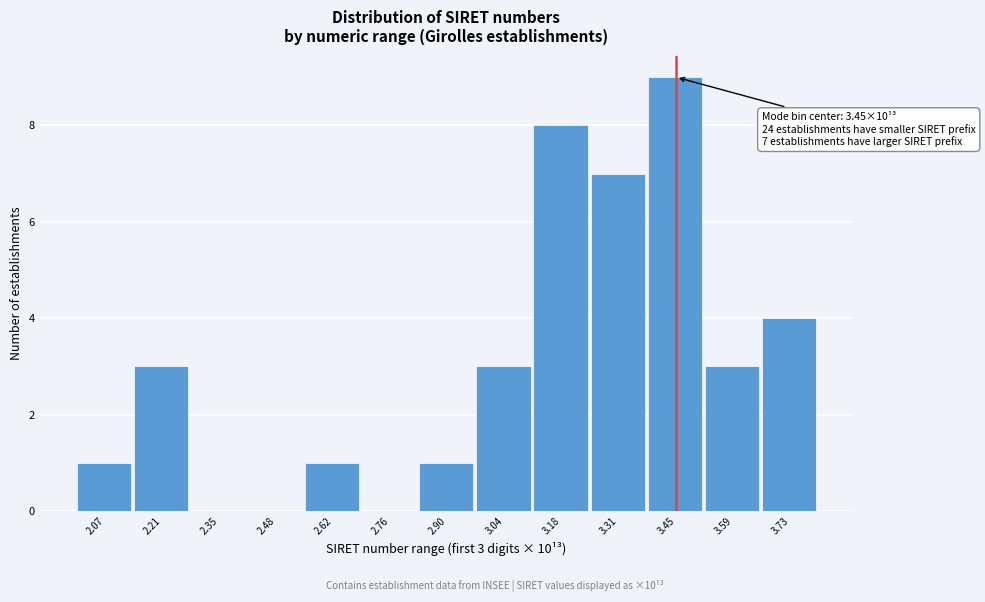

Over which range of the x-axis is the bar tallest?

3.38 to 3.52